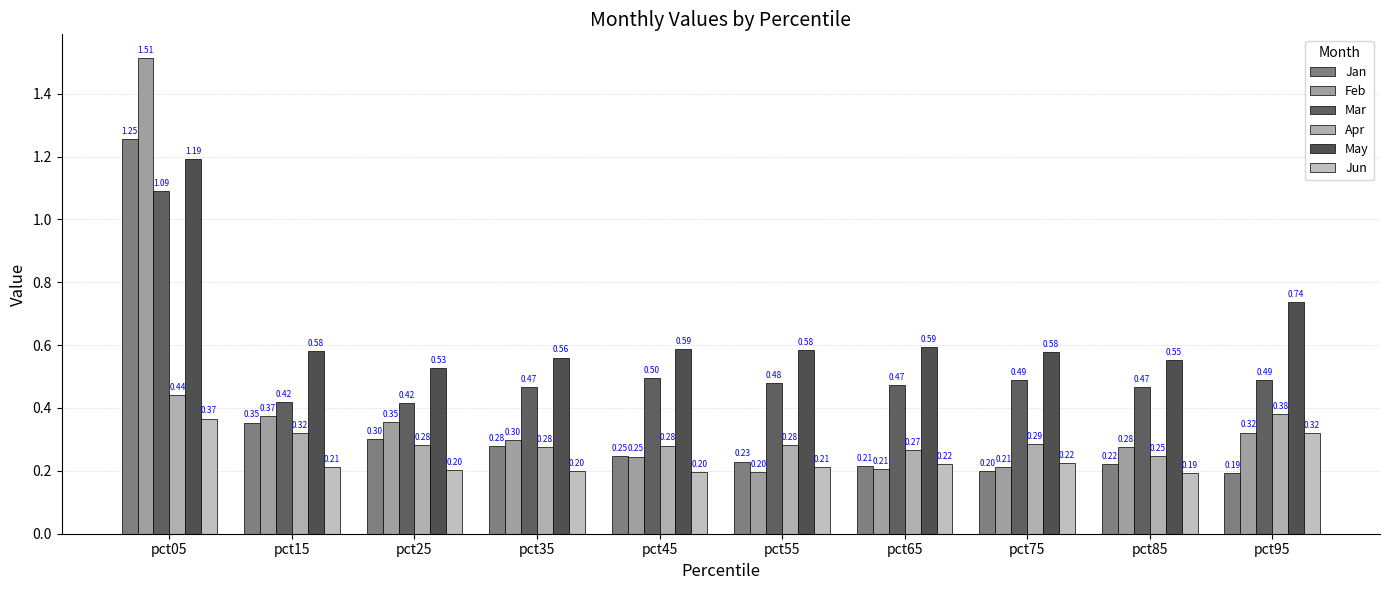

At which category is the sum across all series the highest?

pct05